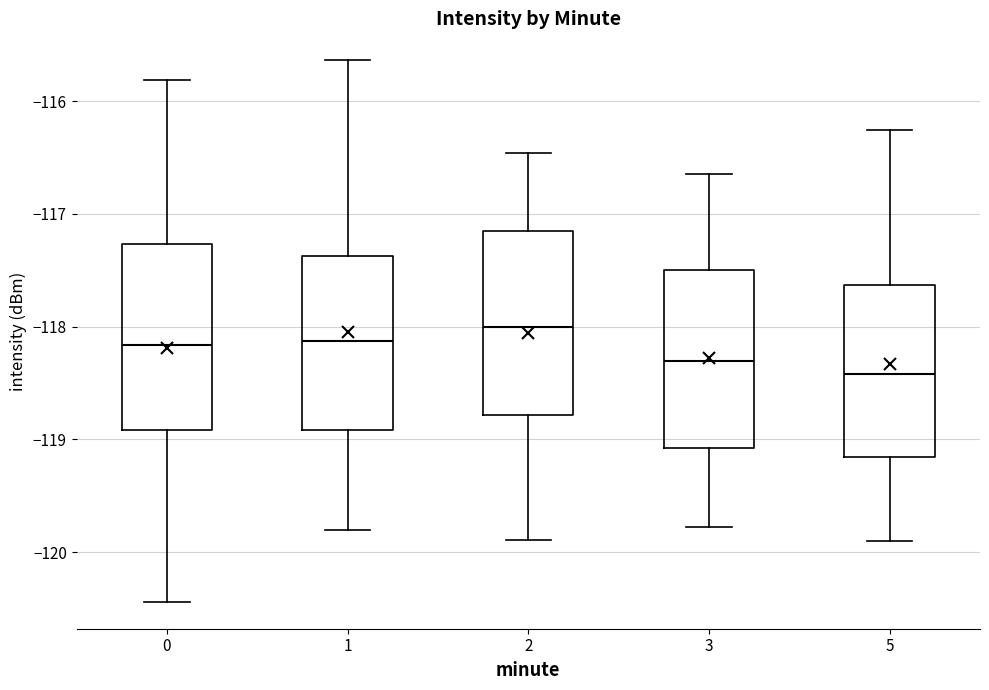

Which box's median line is the highest?

2